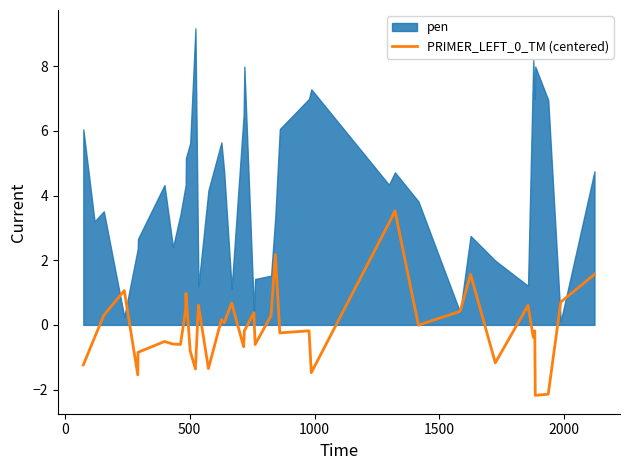

What is the lowest value of the PRIMER_LEFT_0_TM (centered) series?

-2.2